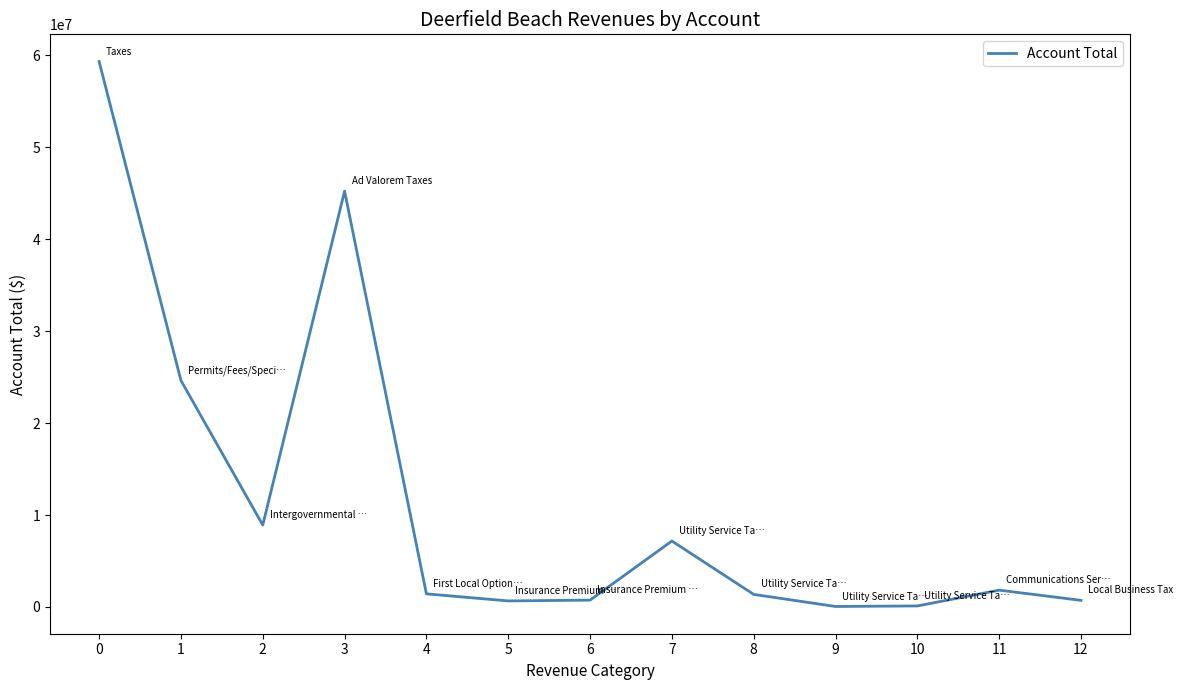

True or false: there are more than 1 points higher than both neighbors.

True